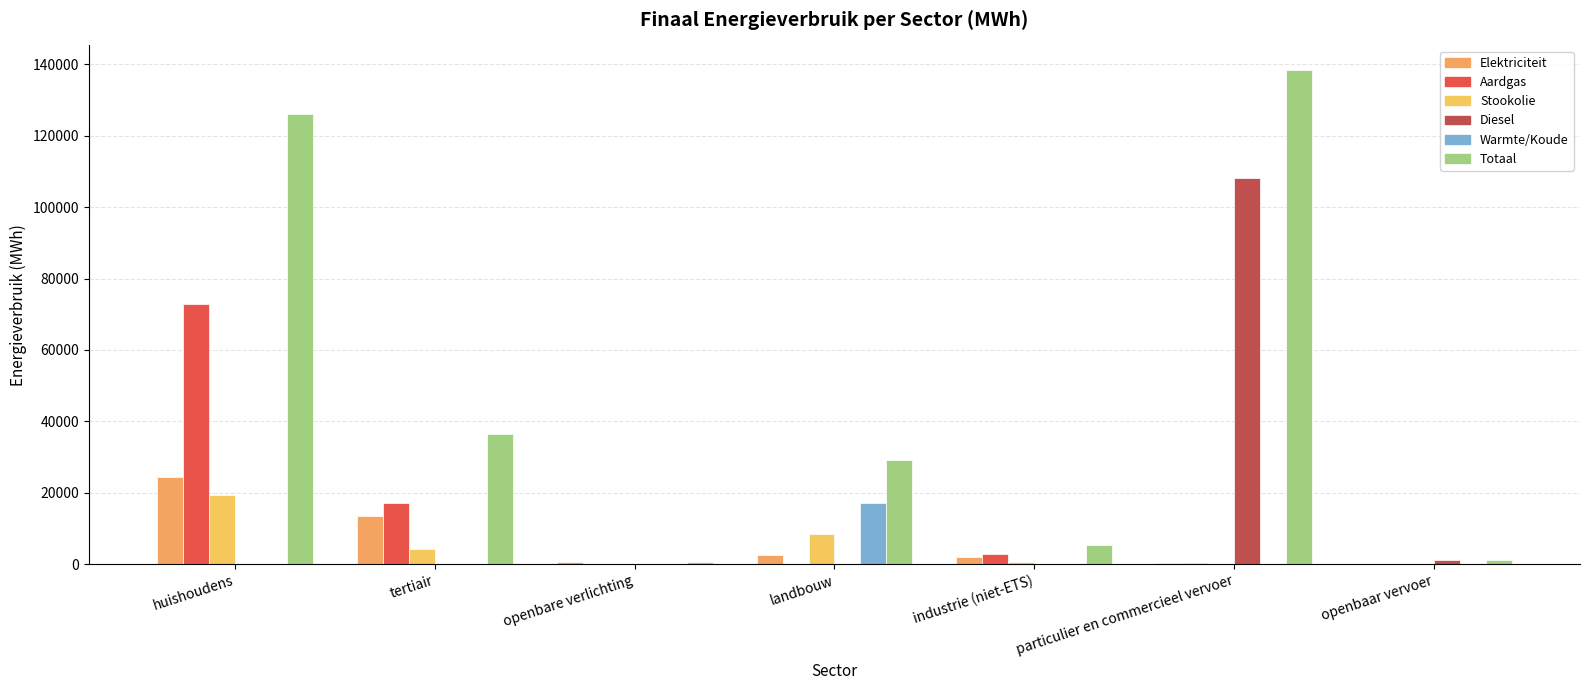

What is the sum of all Warmte/Koude values?

17303.6